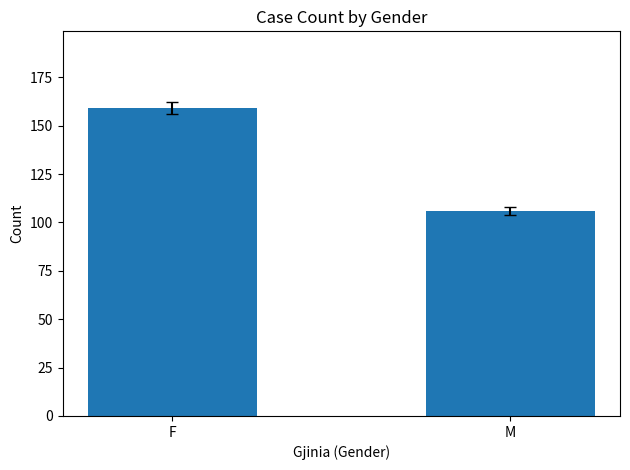

Reading right to left, transcribe all the data shown in this chart.

M=106	F=159